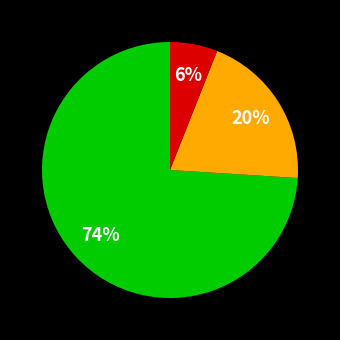

Is there any slice that represents more than half of the pie?

Yes